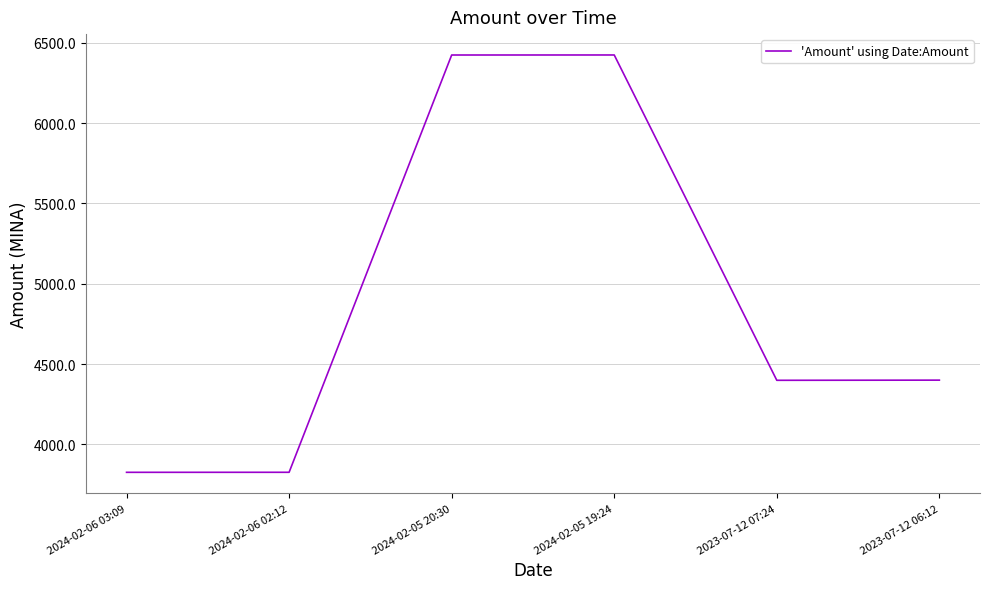

What is the smallest value displayed?

3826.1